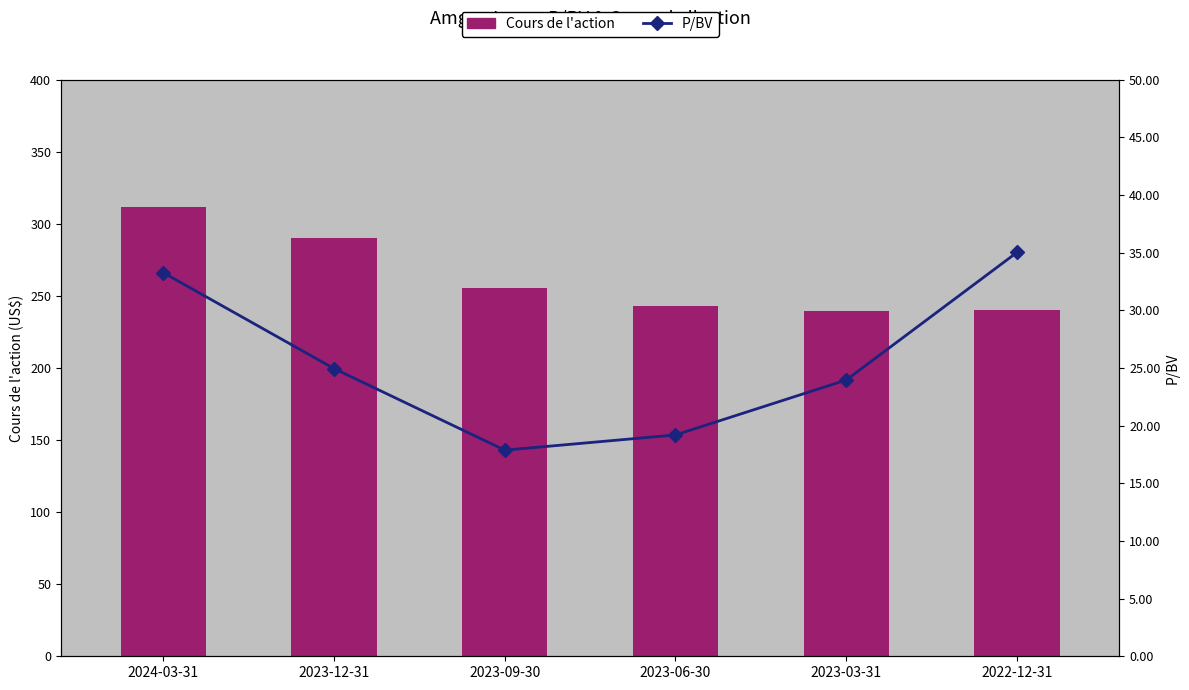

Reading right to left, list all the values displayed in this chart.

Cours de l'action: 2022-12-31=240.0	2023-03-31=239.7	2023-06-30=243.3	2023-09-30=255.7	2023-12-31=290.1	2024-03-31=311.3
P/BV: 2022-12-31=35.0	2023-03-31=23.9	2023-06-30=19.2	2023-09-30=17.9	2023-12-31=24.9	2024-03-31=33.2